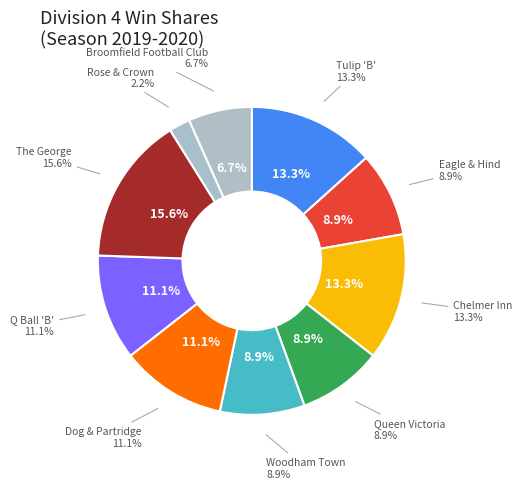

Which has a higher value, Dog & Partridge or Eagle & Hind?

Dog & Partridge